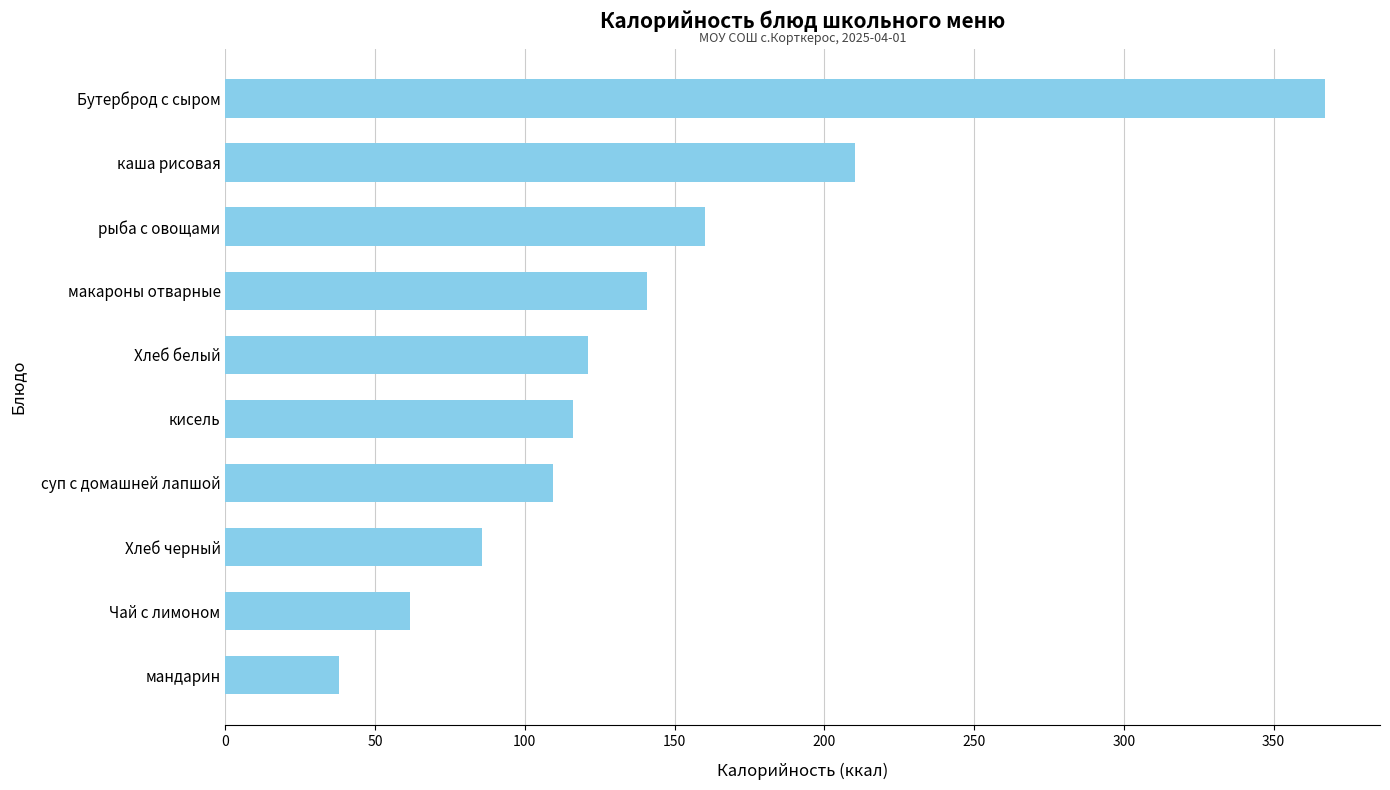

What is the greatest value displayed?

367.2